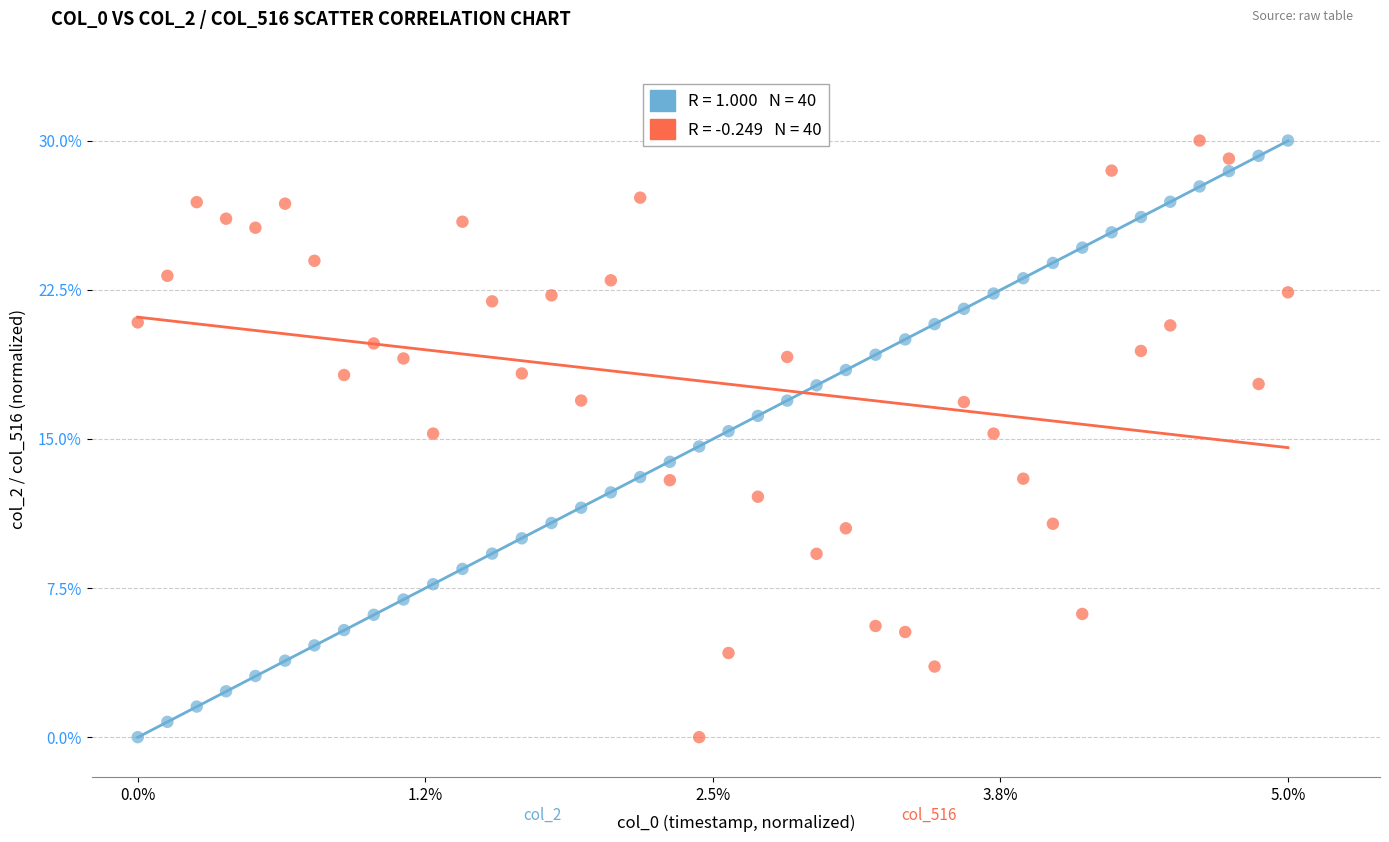

Across all data points, what is the range of X values (max minus min)?

5.0